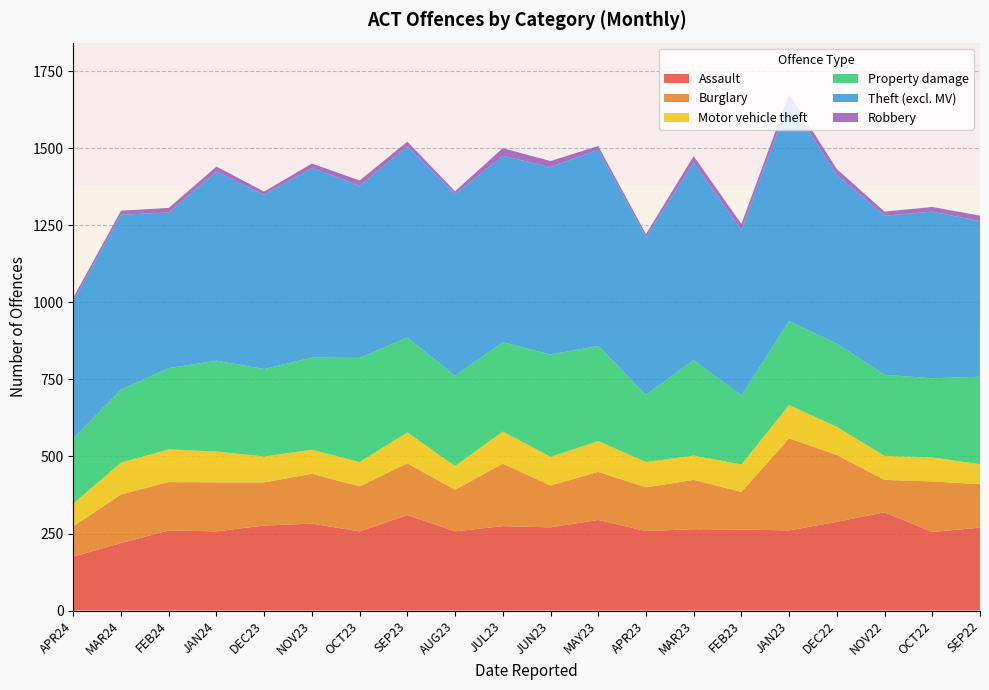

Reading right to left, transcribe all the data shown in this chart.

Assault: 269	255	319	288	260	263	264	258	294	270	274	257	310	257	282	276	257	260	219	175
Burglary: 141	164	105	217	299	122	160	142	156	136	203	135	168	146	162	140	159	157	158	98
Motor vehicle theft: 65	78	78	91	108	89	79	82	100	93	104	77	100	79	78	84	100	106	103	74
Property damage: 284	257	263	270	273	224	310	218	309	332	290	293	308	338	299	284	295	264	237	212
Theft (excl. MV): 505	541	517	548	716	537	642	512	637	609	605	590	621	559	616	565	614	505	568	445
Robbery: 18	15	13	19	20	20	20	10	12	19	25	9	15	17	14	11	16	15	13	12